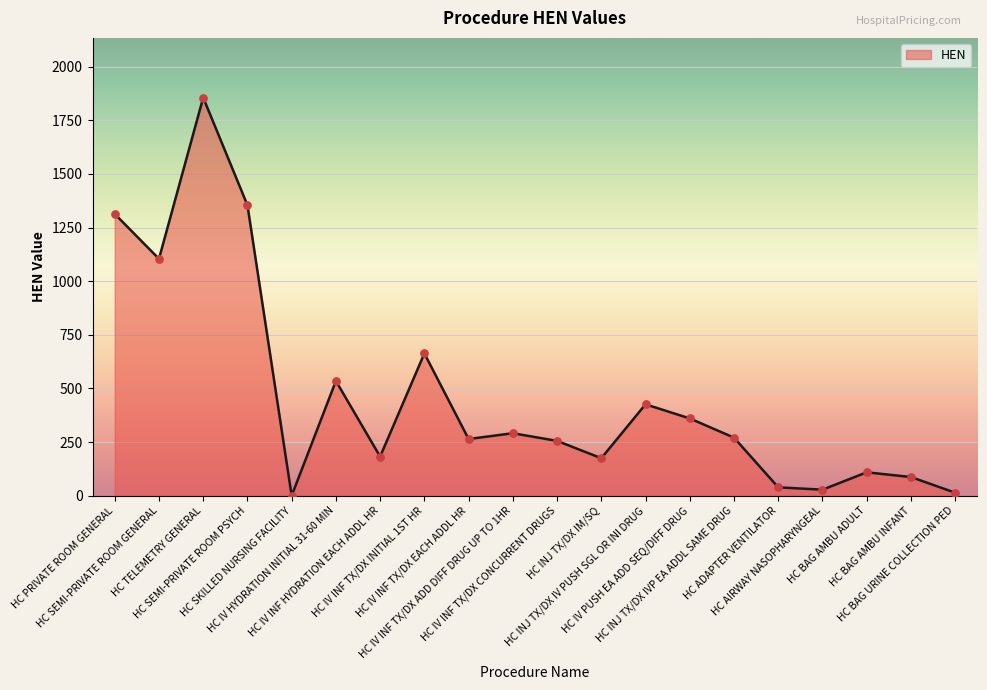

What is the change in value from HC SEMI-PRIVATE ROOM PSYCH to HC AIRWAY NASOPHARYNGEAL?

-1326.6